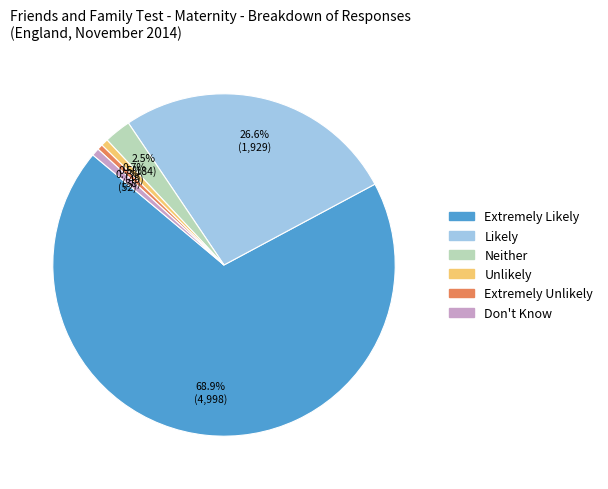

What is the largest slice in the pie chart?

Extremely Likely